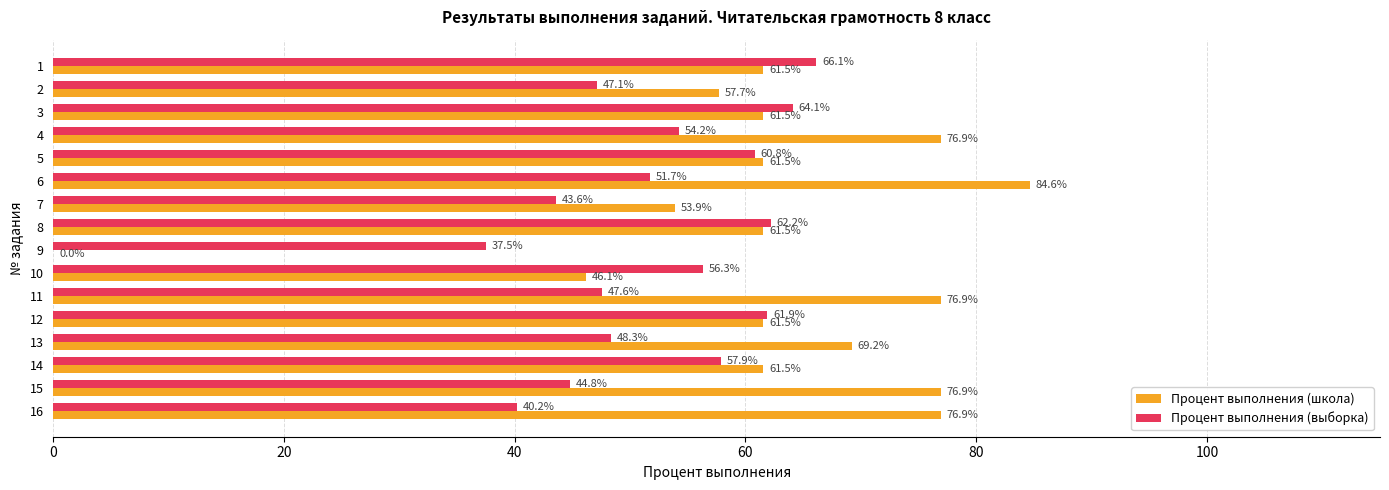

The value of Процент выполнения (школа) at 2 is 92.4. True or false?

False